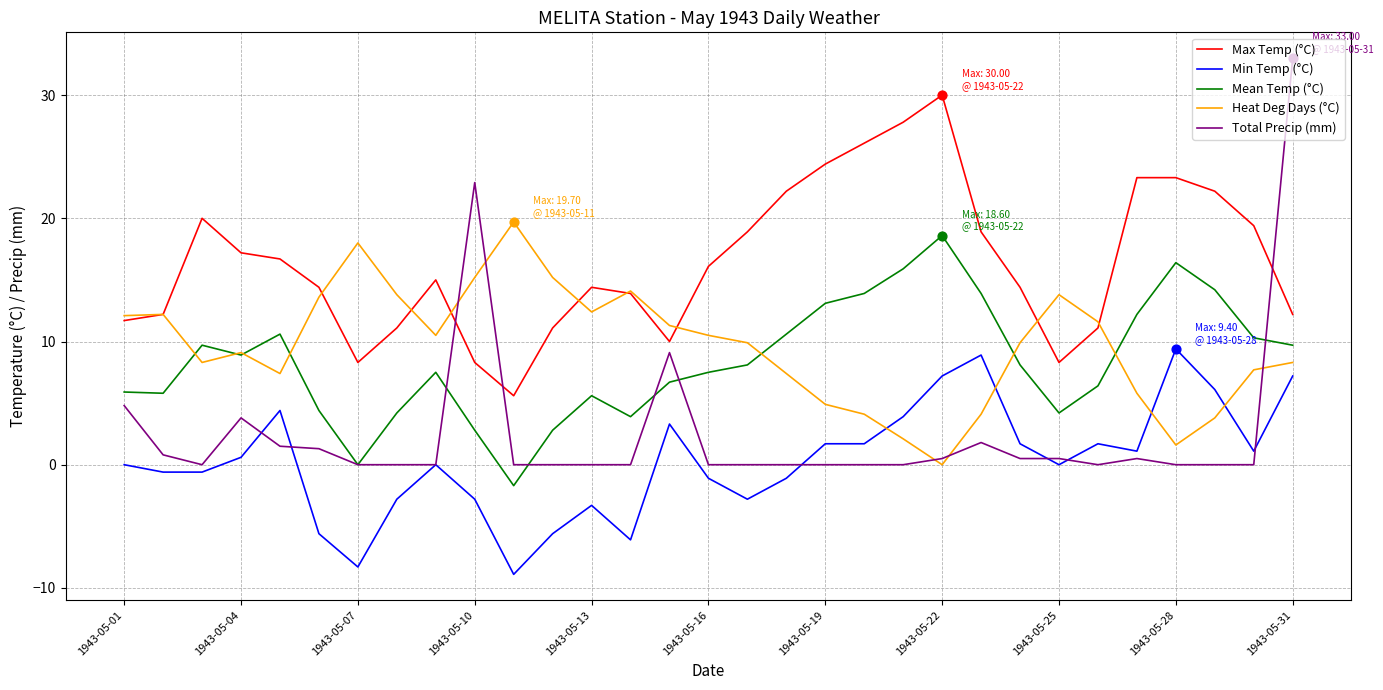

What are all the series names shown in the legend?

Max Temp (°C), Min Temp (°C), Mean Temp (°C), Heat Deg Days (°C), Total Precip (mm)